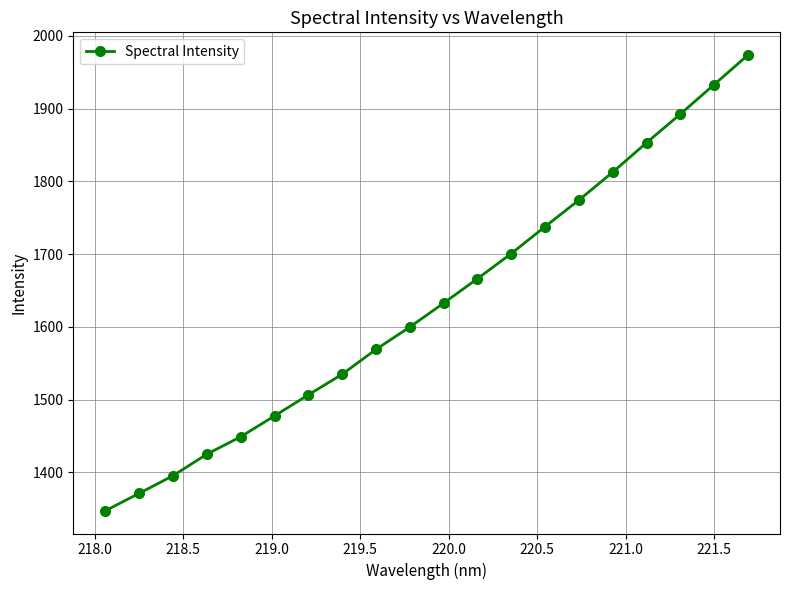

What is the minimum value shown in the chart?

1347.3